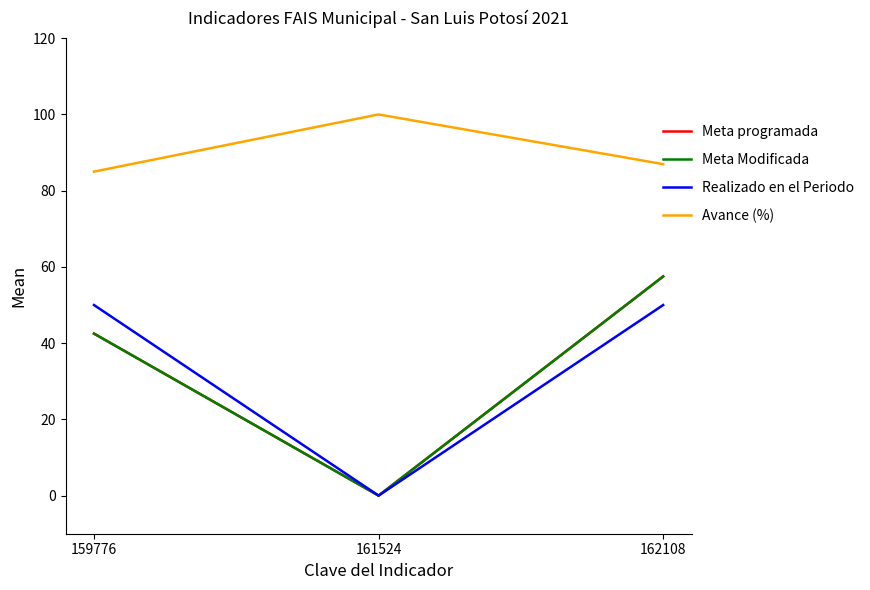

Does the chart display data point markers on the line(s)?

No